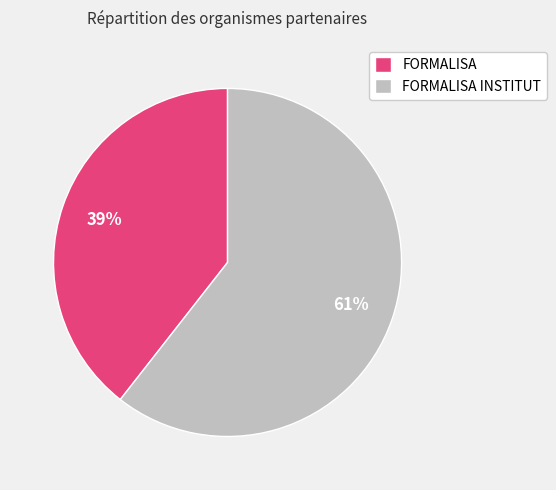

Does FORMALISA INSTITUT represent more than half of the total?

Yes